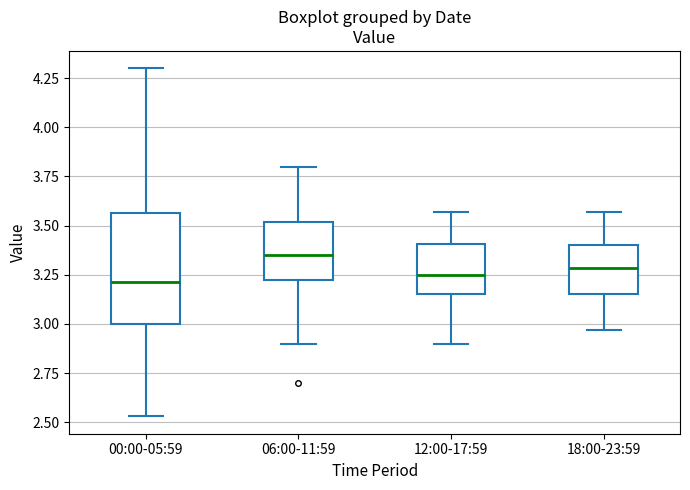

Where does the lower whisker of the box for 18:00-23:59 end on the y-axis? The values are not printed on the chart, so give them approximately, as read against the axis.

2.95